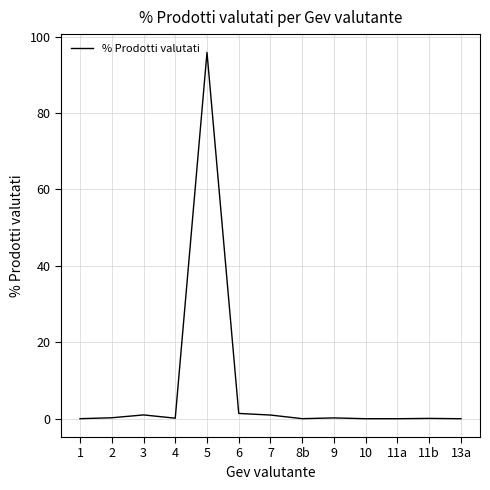

True or false: the data has more than 0 interior local peaks.

True